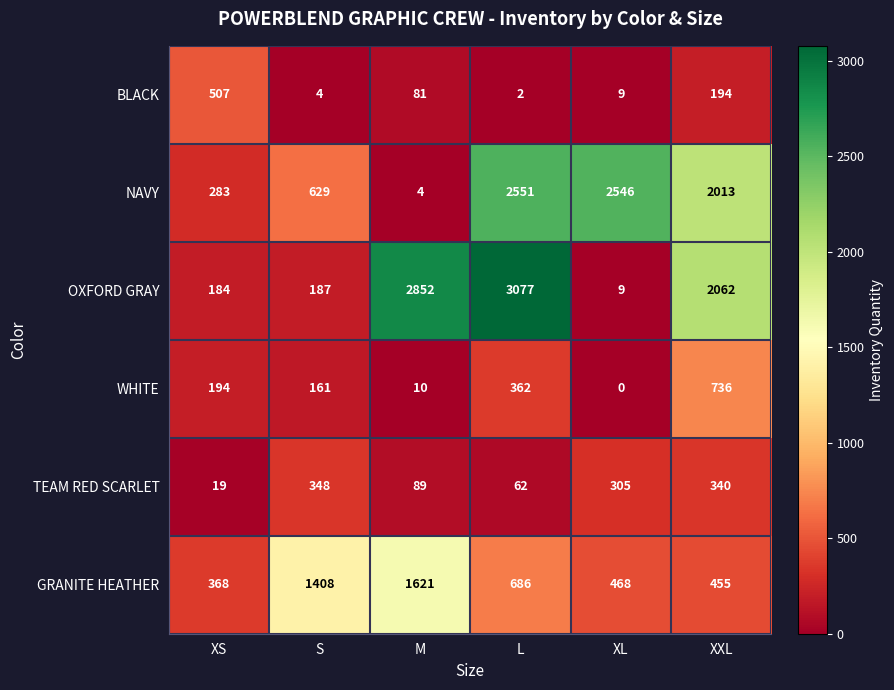

Where is NAVY nearest to the value 1277?

S